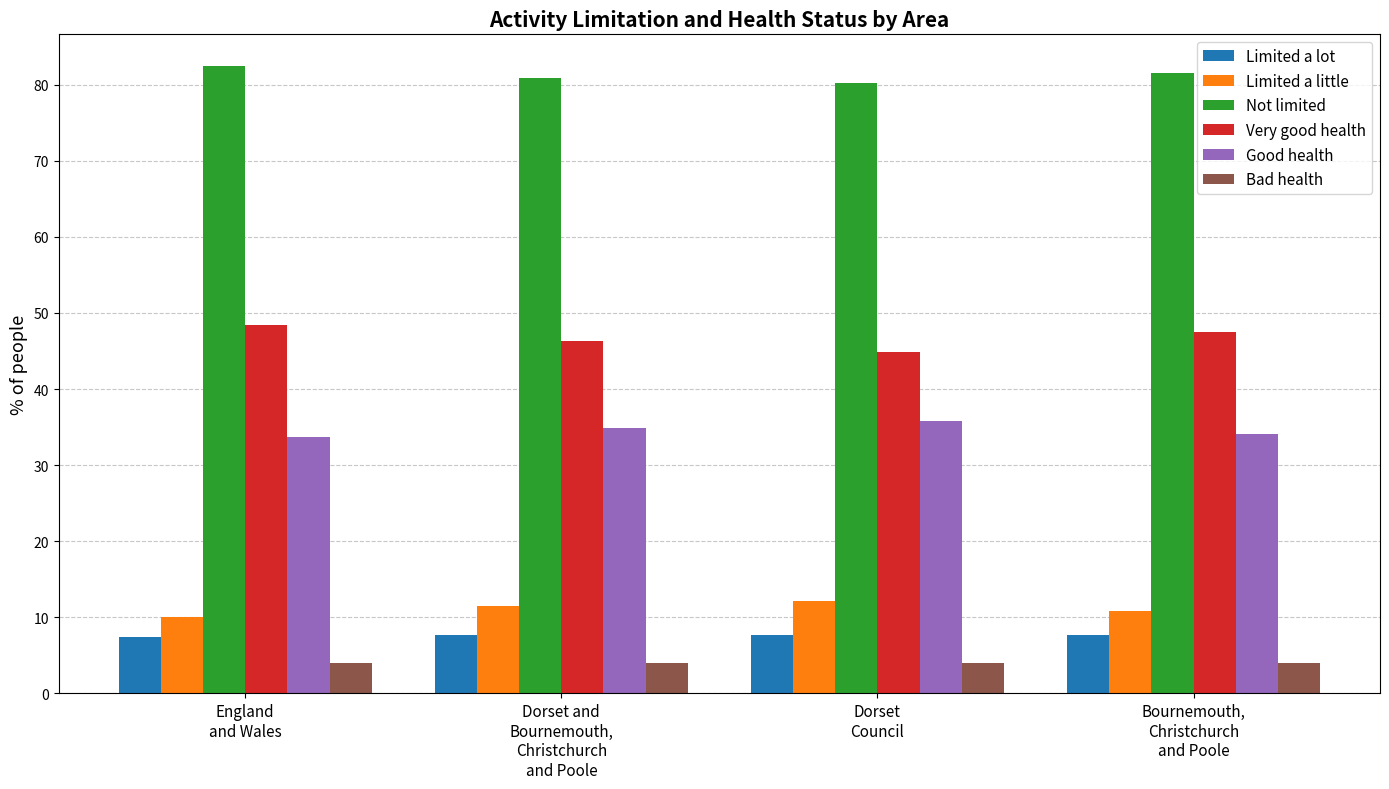

Is it true that Not limited equals 82.5 at England
and Wales?

True